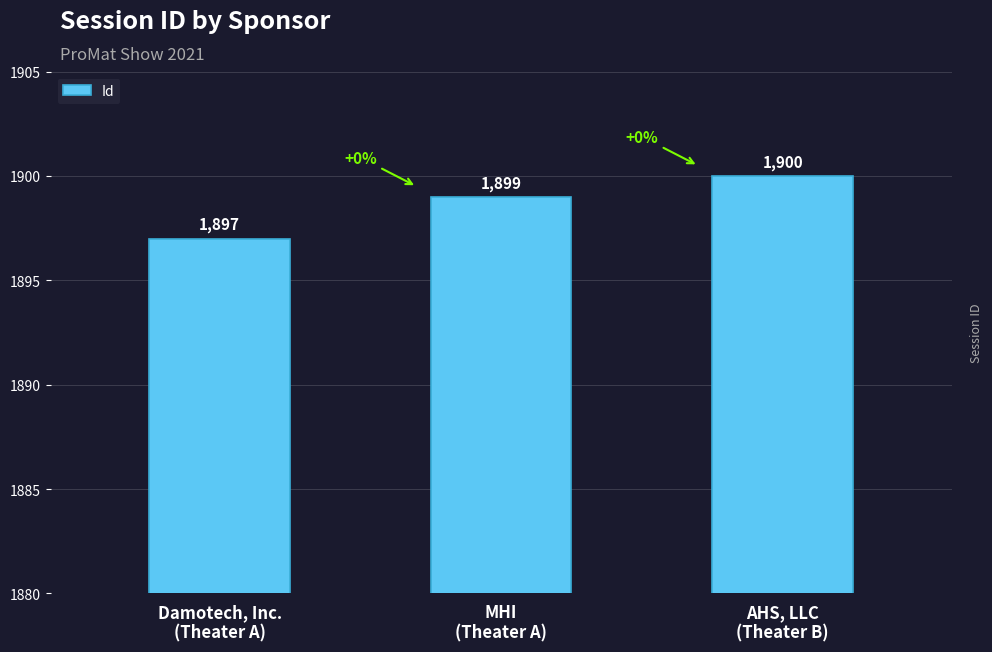

What is the approximate value at Damotech, Inc.
(Theater A)?

1897